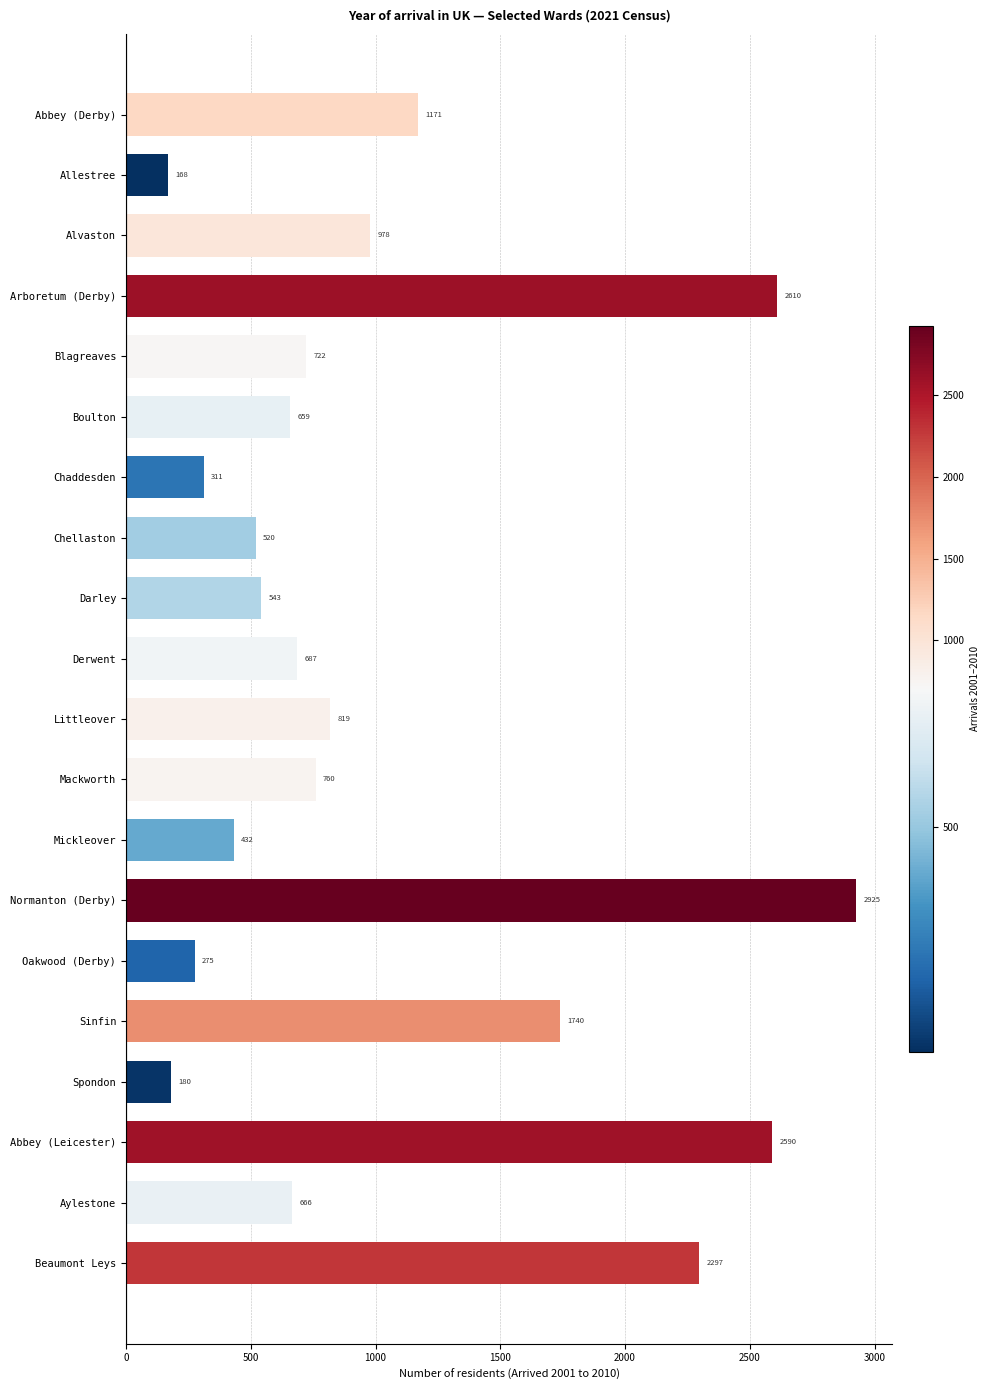

Reading bottom to top, extract all data points from this chart.

2297	666	2590	180	1740	275	2925	432	760	819	687	543	520	311	659	722	2610	978	168	1171